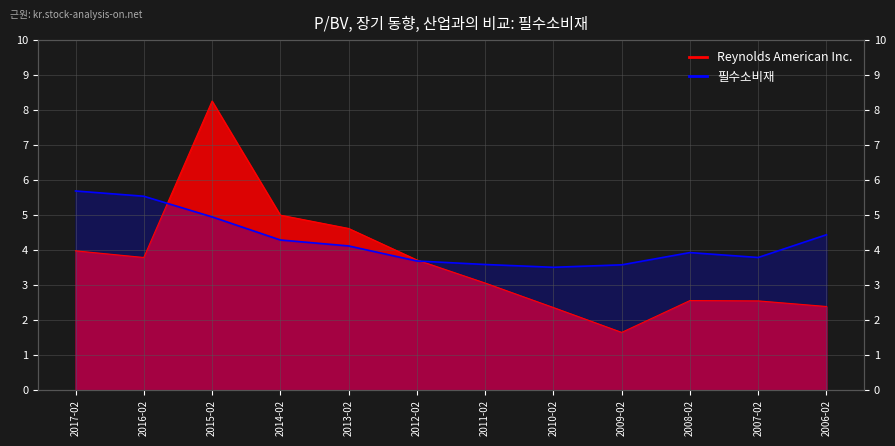

How many interior local valleys does the Reynolds American Inc. series have?

2